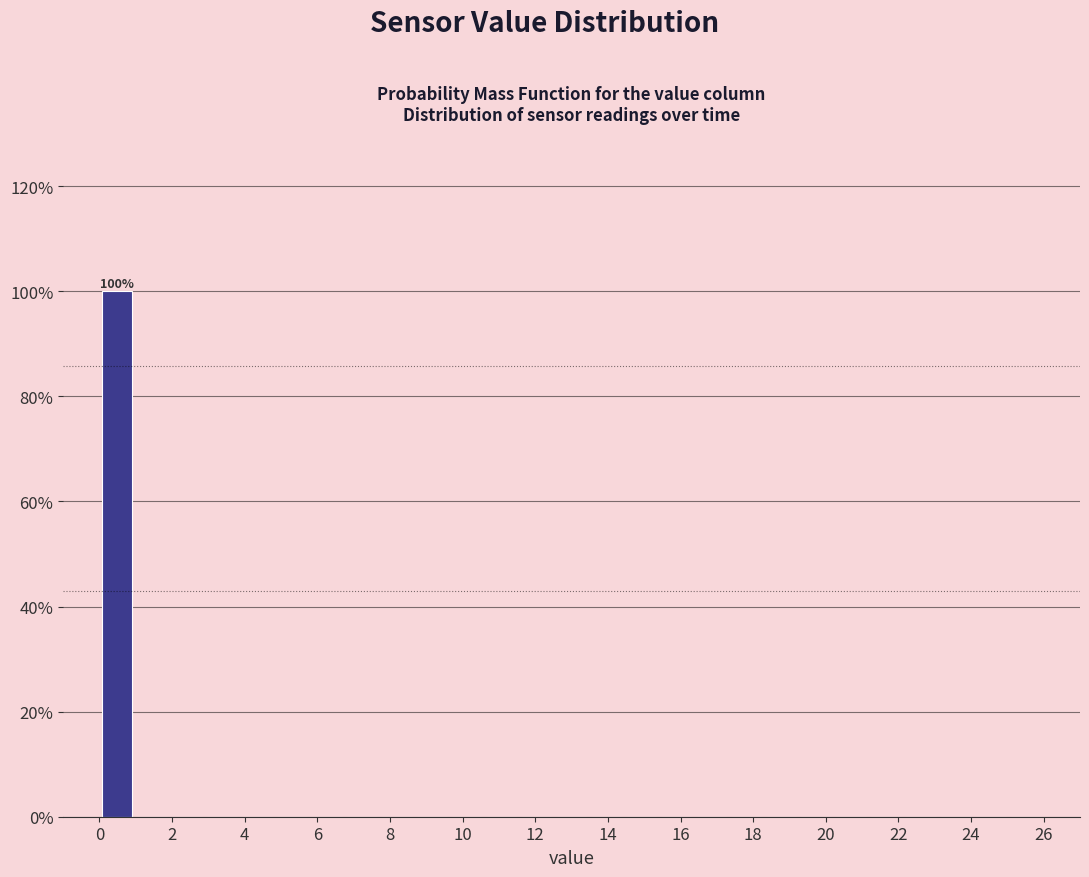

Over which range of the x-axis is the bar tallest?

0.0 to 1.0